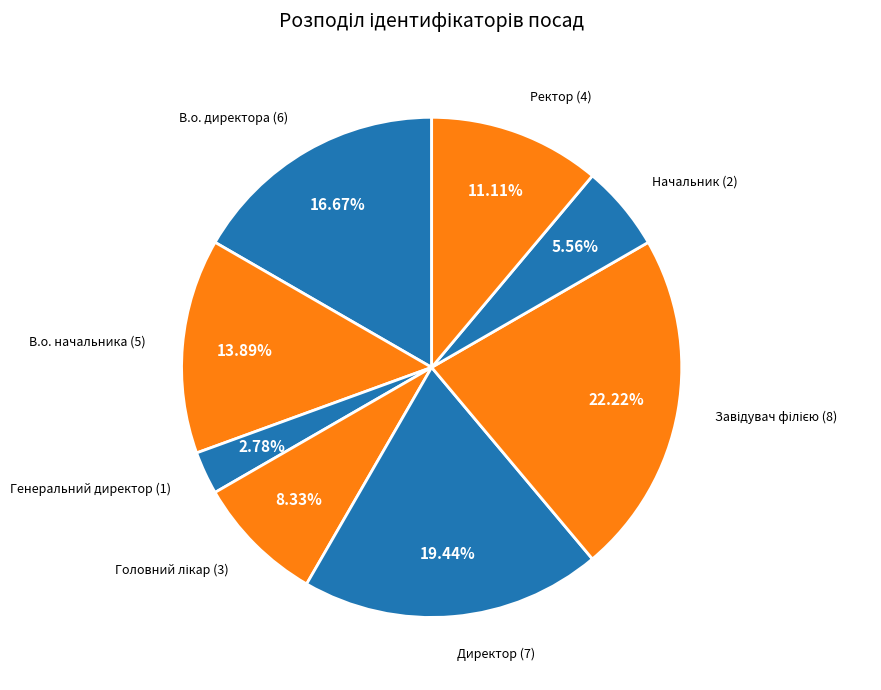

Does Генеральний директор (1) represent more than half of the total?

No